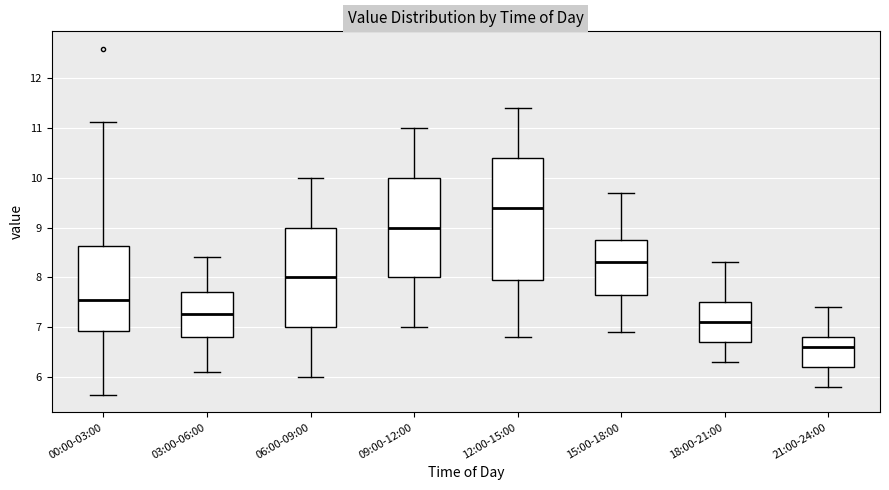

Reading left to right, transcribe this box plot: for each box, give where its median line is, the range the box spans, and where its two whiskers end, as read against the y-axis. The values are not printed on the chart, so give them approximately, as read against the axis.

00:00-03:00: median 7.5, box 6.9 to 8.6, whiskers 5.6 to 11.1
03:00-06:00: median 7.3, box 6.8 to 7.7, whiskers 6.1 to 8.4
06:00-09:00: median 8.0, box 7.0 to 9.0, whiskers 6.0 to 10.0
09:00-12:00: median 9.0, box 8.0 to 10.0, whiskers 7.0 to 11.0
12:00-15:00: median 9.4, box 8.0 to 10.4, whiskers 6.8 to 11.4
15:00-18:00: median 8.3, box 7.7 to 8.8, whiskers 6.9 to 9.7
18:00-21:00: median 7.1, box 6.7 to 7.5, whiskers 6.3 to 8.3
21:00-24:00: median 6.6, box 6.2 to 6.8, whiskers 5.8 to 7.4